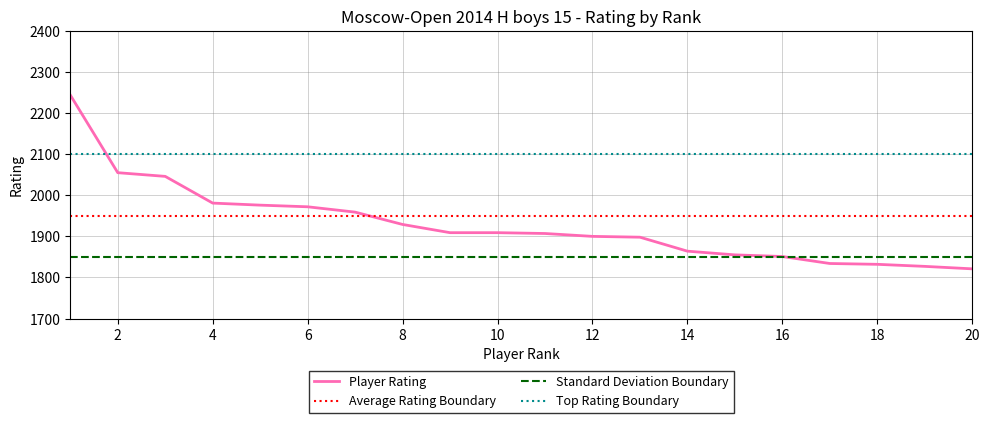

Reading left to right, transcribe all the data shown in this chart.

1=2244	2=2055	3=2046	4=1981	5=1976	6=1972	7=1959	8=1929	9=1909	10=1909	11=1907	12=1900	13=1898	14=1864	15=1855	16=1851	17=1834	18=1832	19=1827	20=1821